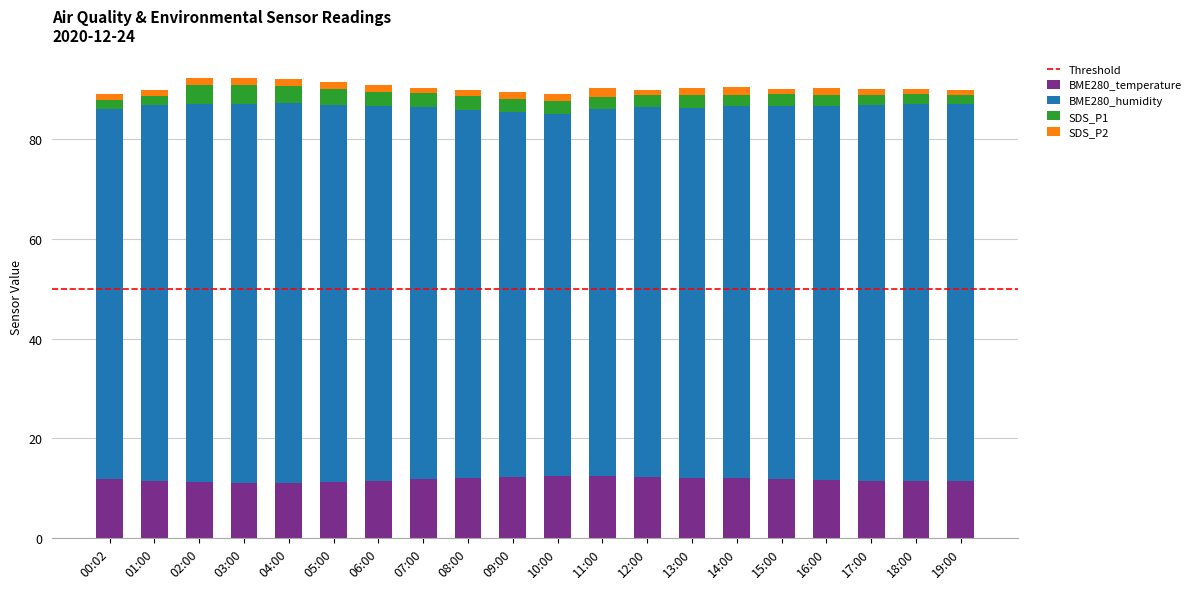

True or false: BME280_temperature has a value of 6.8 at 13:00.

False